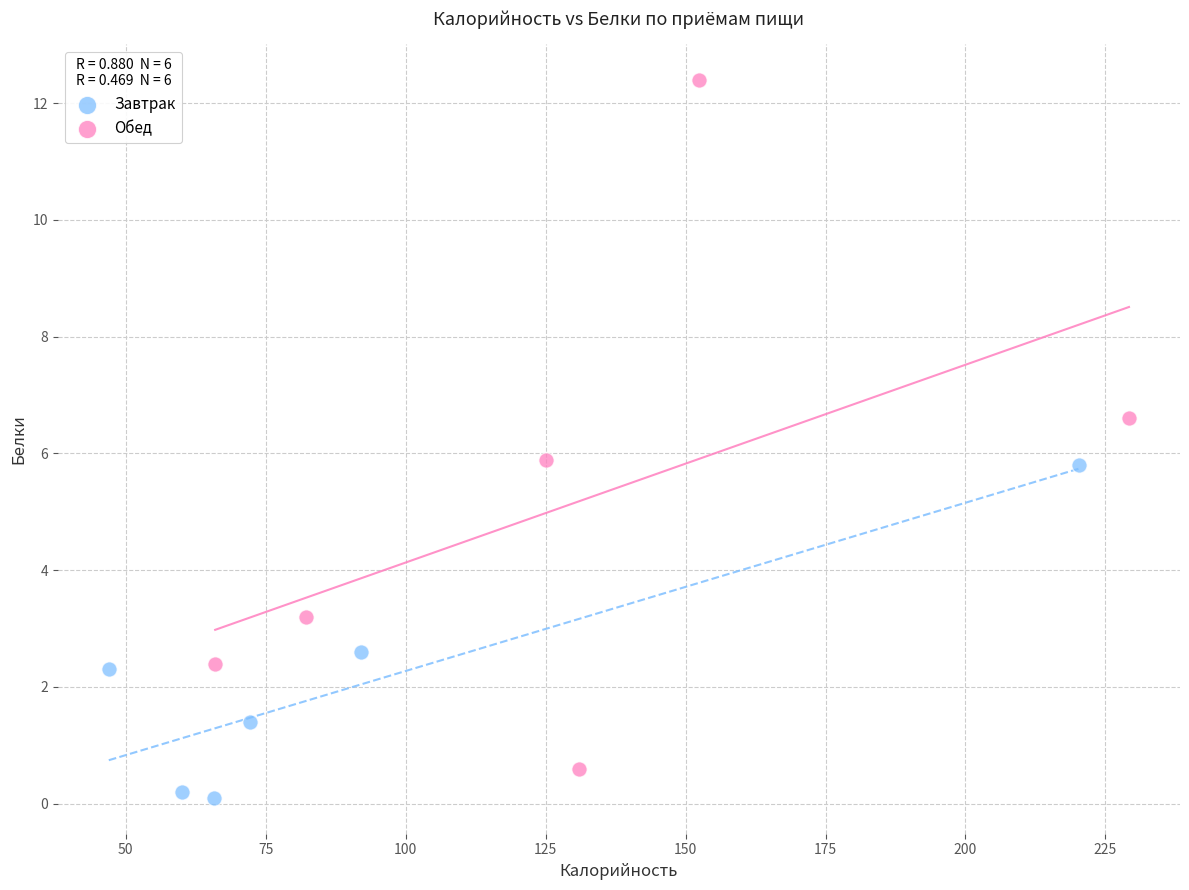

What are all the series names shown in the legend?

Завтрак, Обед